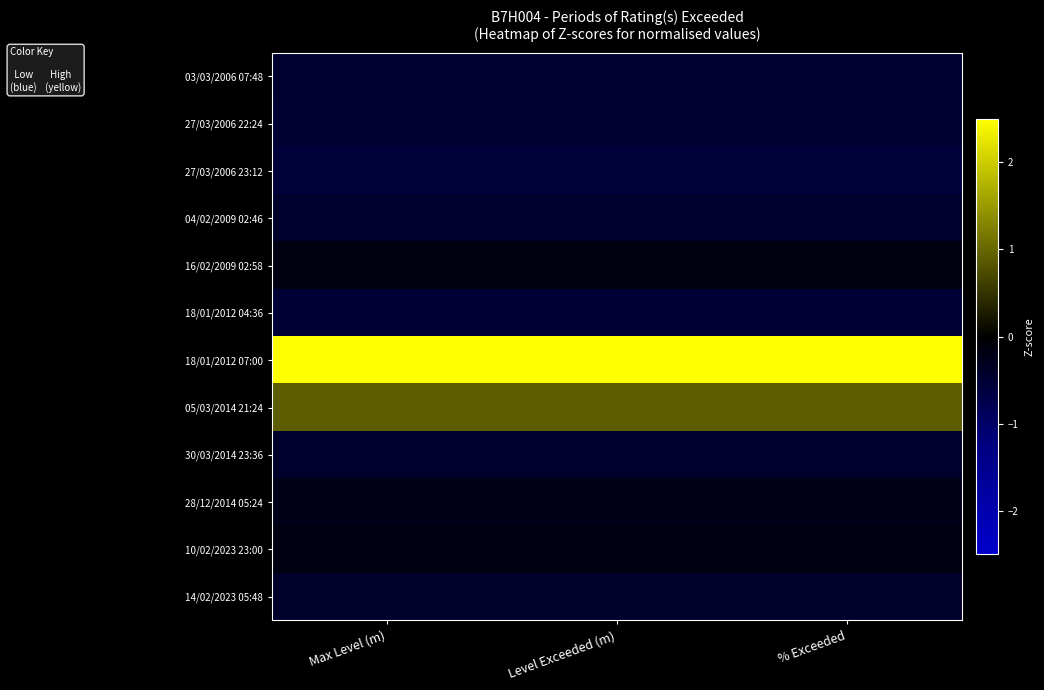

Between Level Exceeded (m) and % Exceeded, which is larger?

Level Exceeded (m)